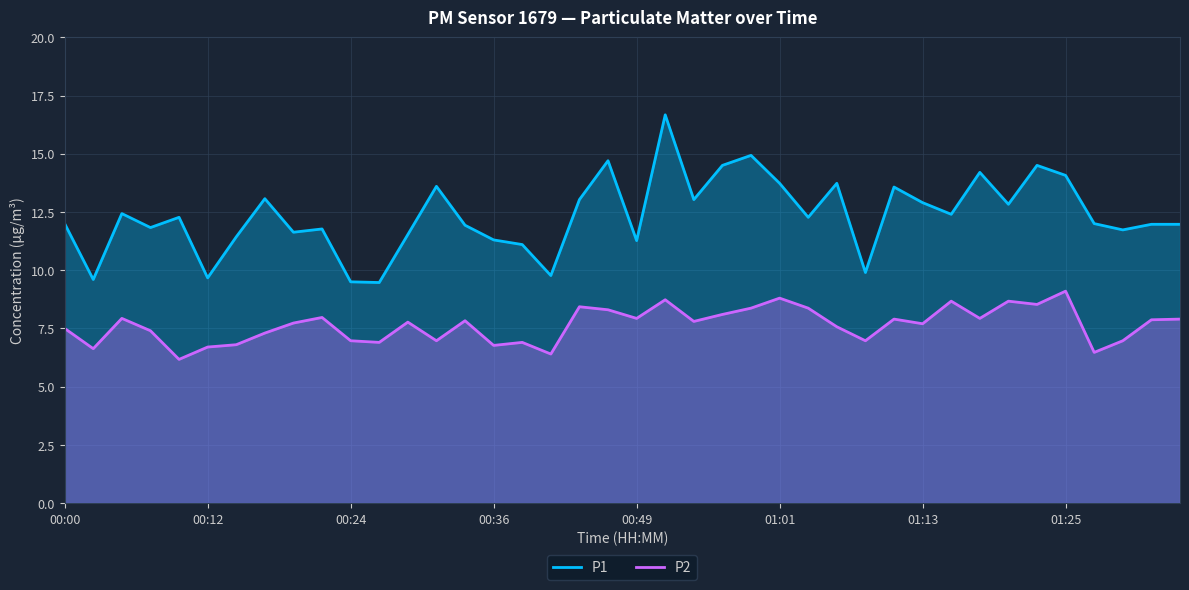

List the series in order of their peak value, lowest first.

P2, P1